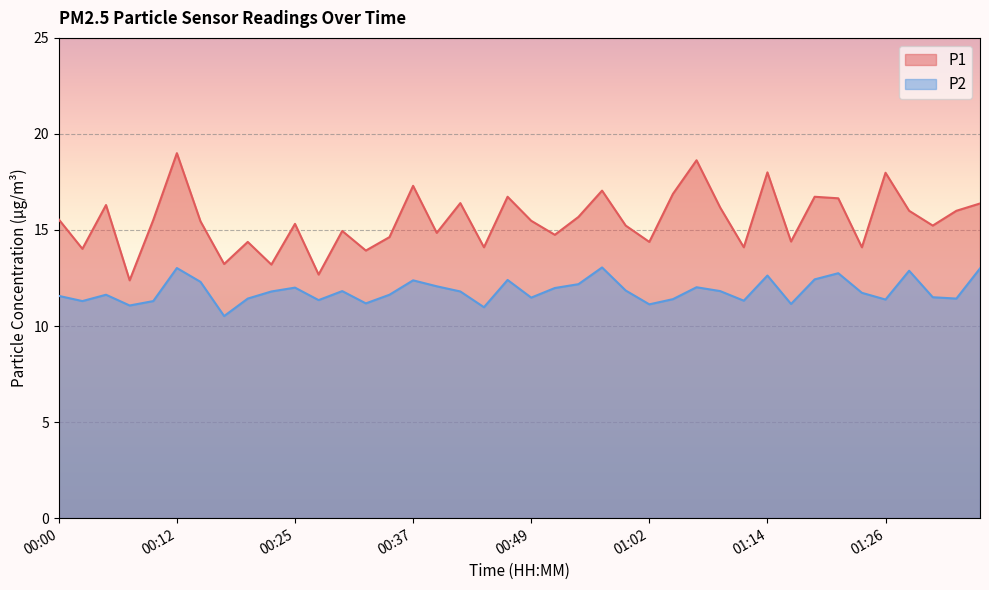

Is it true that P2 equals 7.2 at 01:26?

False